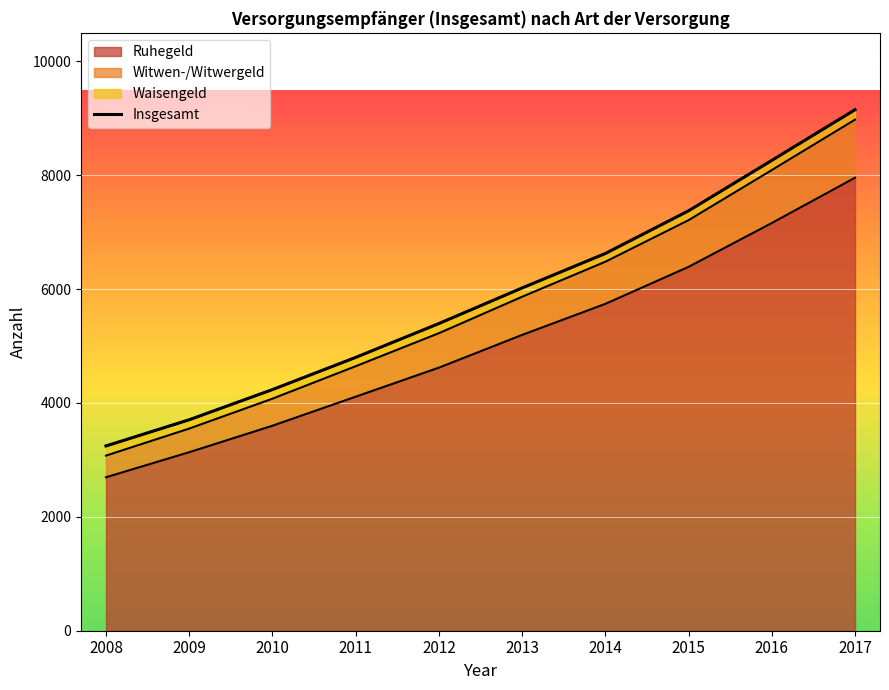

Reading left to right, what are all the values shown in this chart?

2008=3245	2009=3705	2010=4235	2011=4800	2012=5395	2013=6020	2014=6625	2015=7375	2016=8260	2017=9150